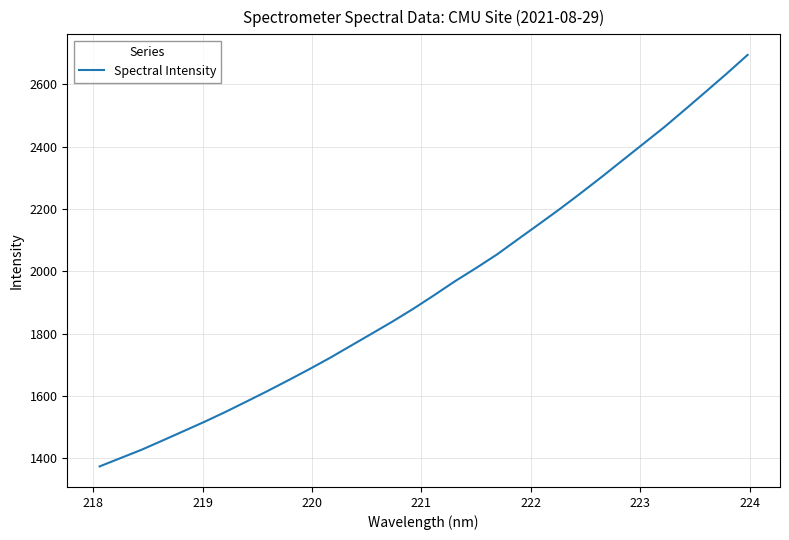

What is the difference between the maximum and minimum values?

1320.9